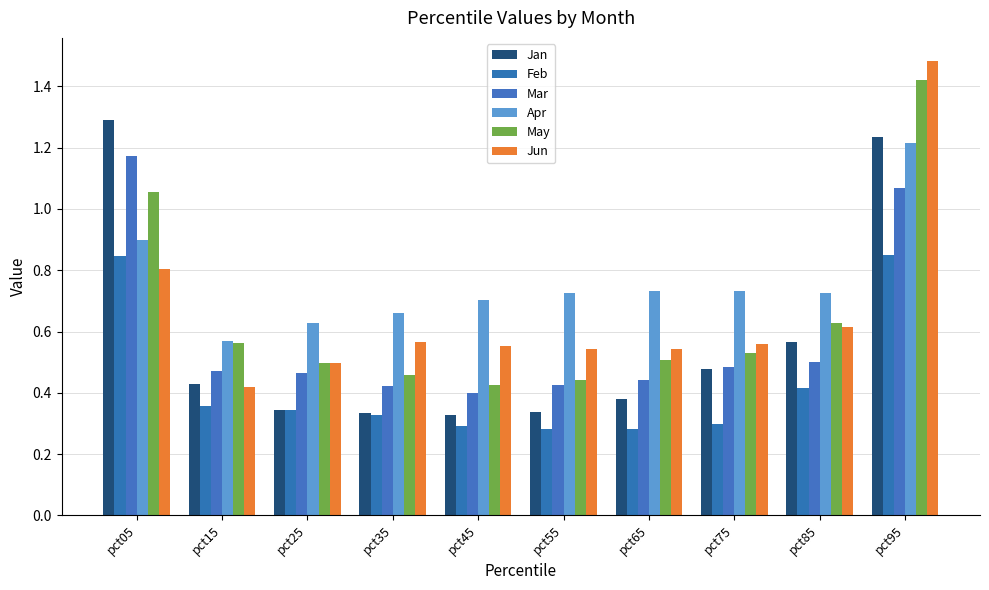

Between pct65 and pct95, which series saw the biggest shift?

Jun